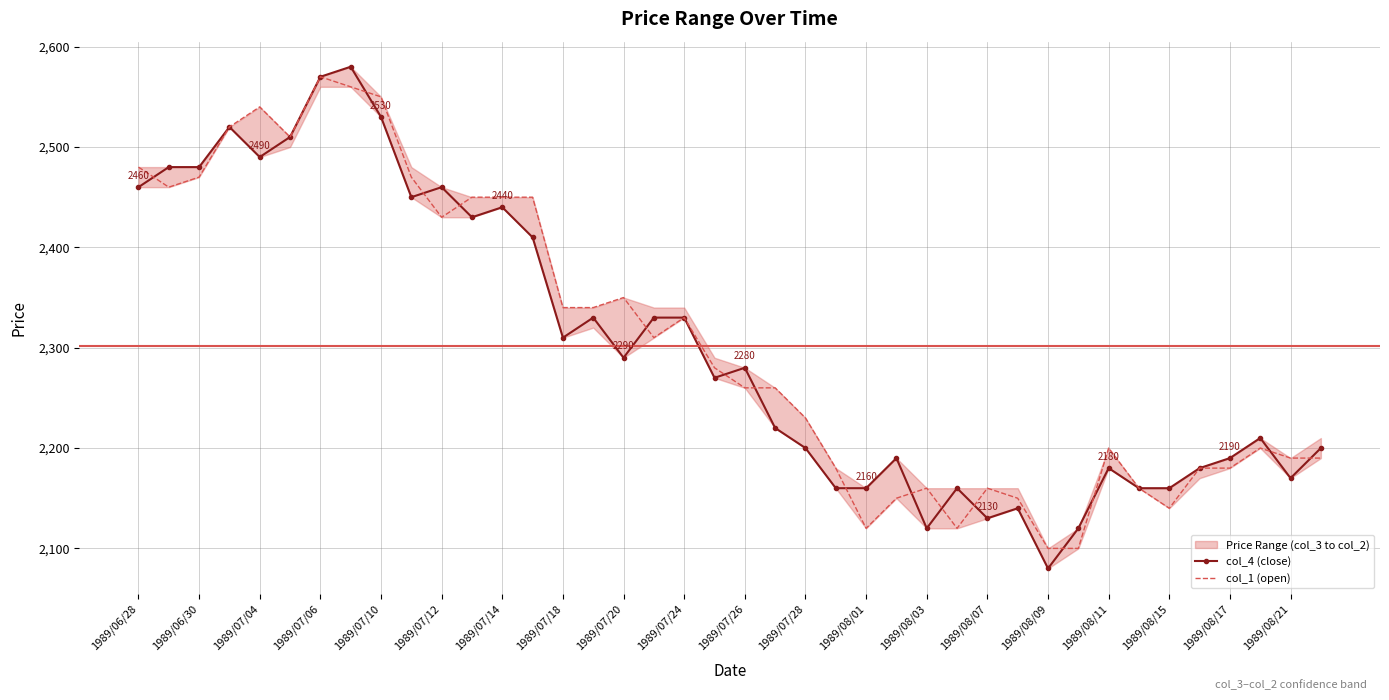

How many interior local valleys does the col_1 (open) series have?

7